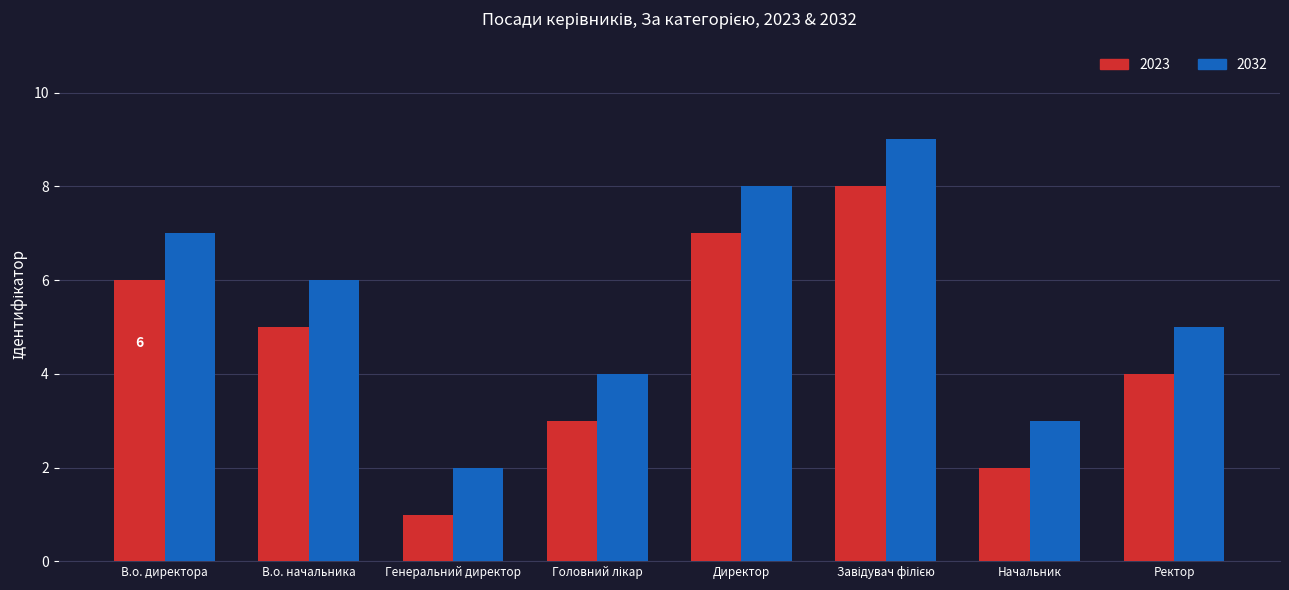

Reading right to left, extract all data points from this chart.

2023: 4	2	8	7	3	1	5	6
2032: 5	3	9	8	4	2	6	7